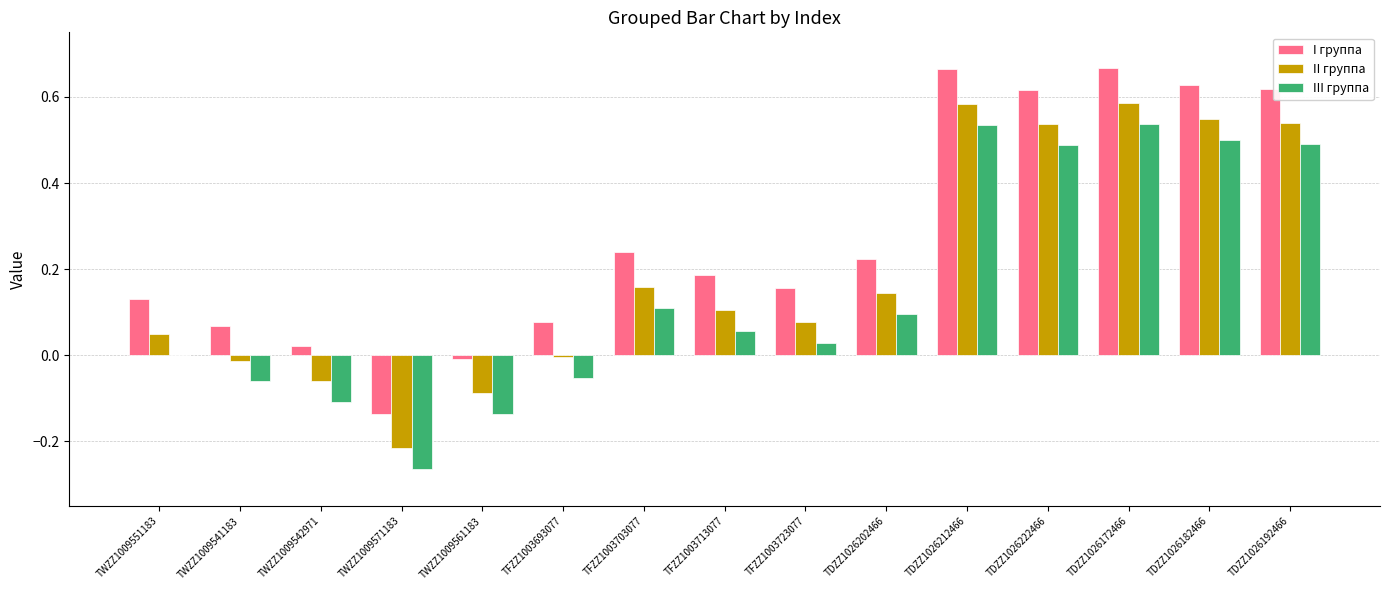

Is it true that III группа equals 0.7 at TDZZ1026182466?

False